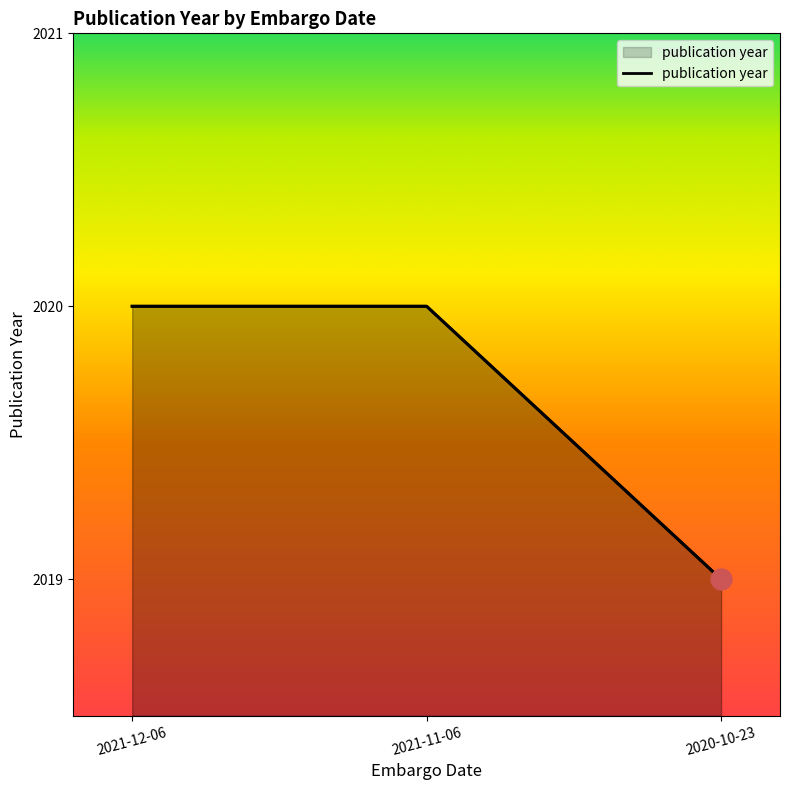

Does the chart have visible grid lines?

No